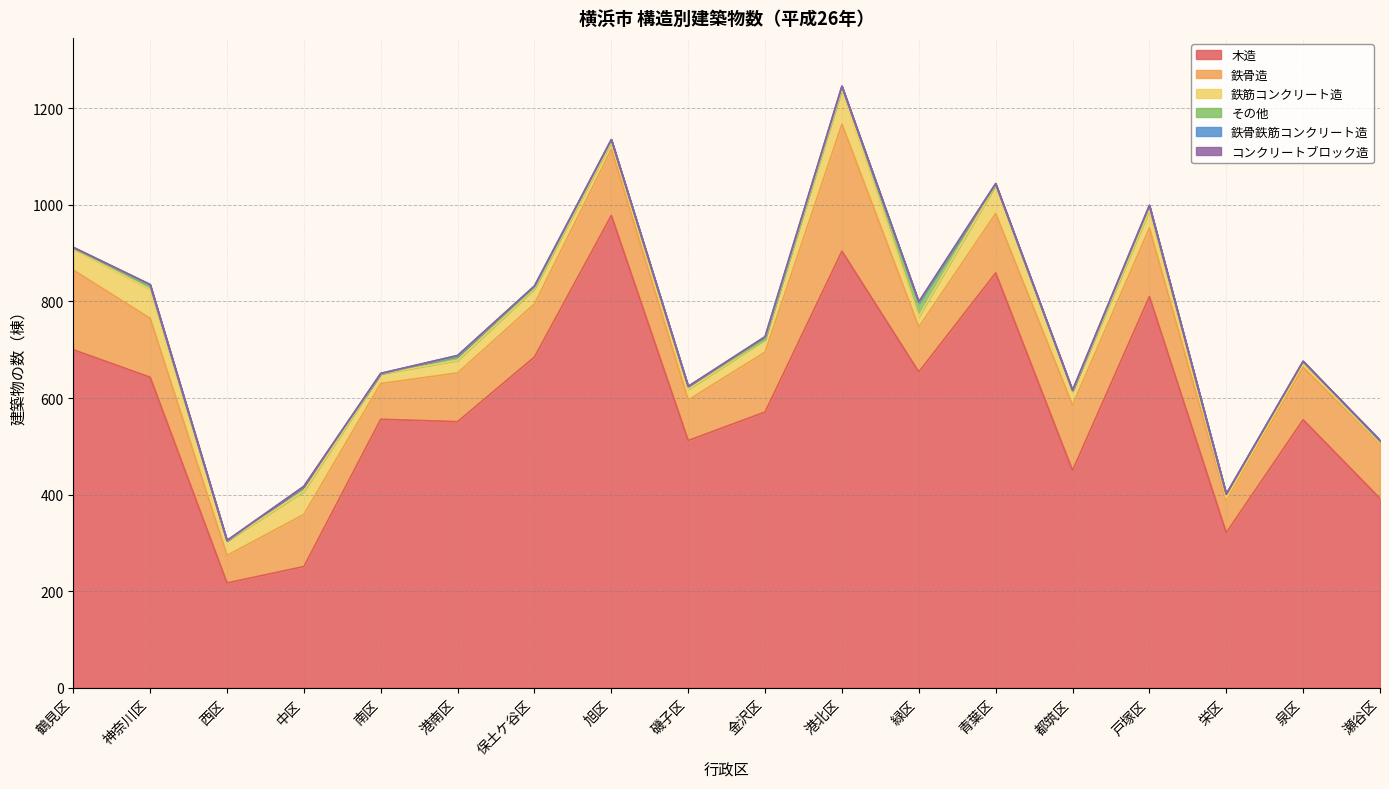

Is the value of 木造 at 磯子区 greater than the value of 鉄骨鉄筋コンクリート造 at 磯子区?

Yes